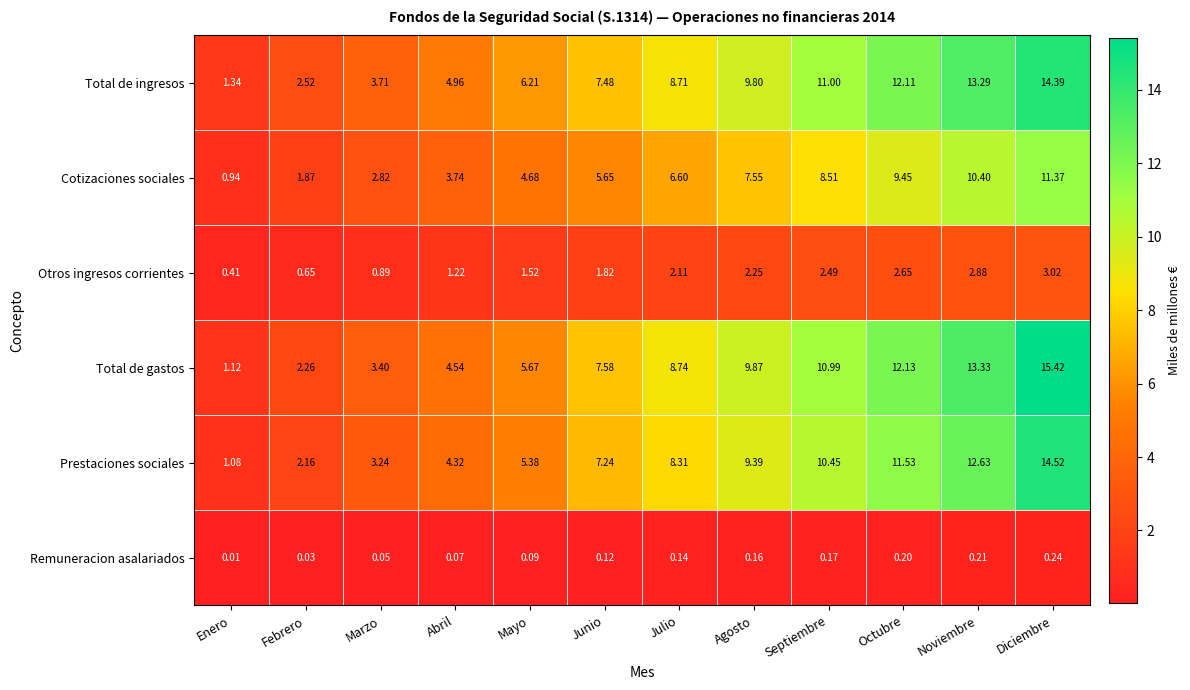

List the series in order of their peak value, lowest first.

Remuneracion asalariados, Otros ingresos corrientes, Cotizaciones sociales, Total de ingresos, Prestaciones sociales, Total de gastos